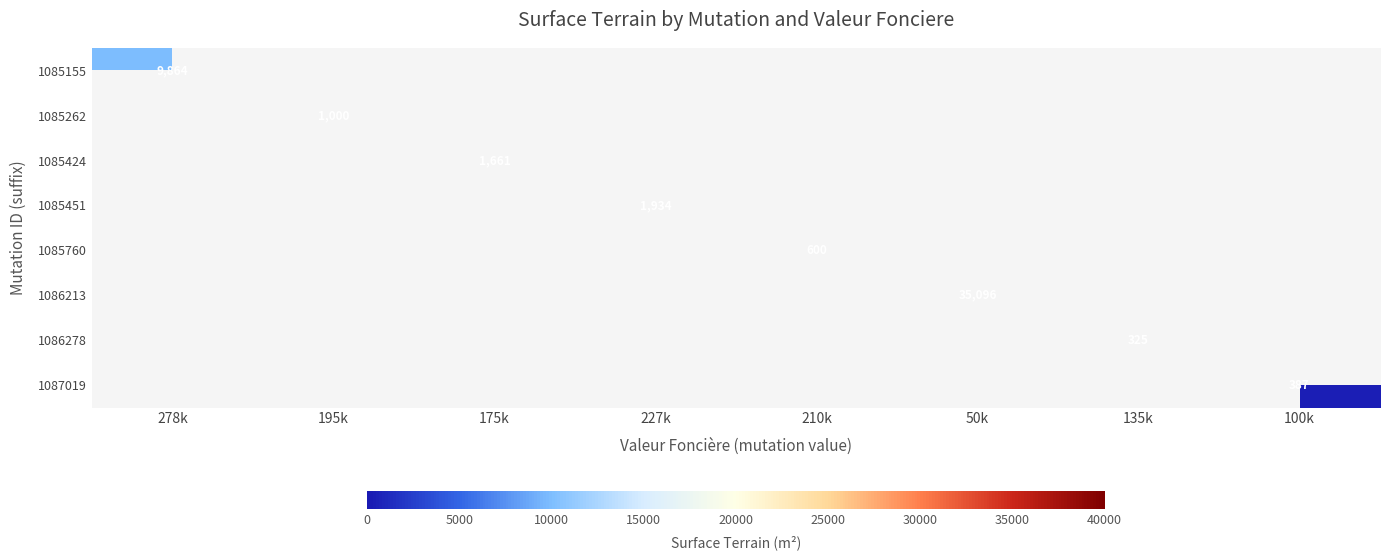

Is the value of 1086278 at 100k greater than the value of 1086213 at 100k?

No